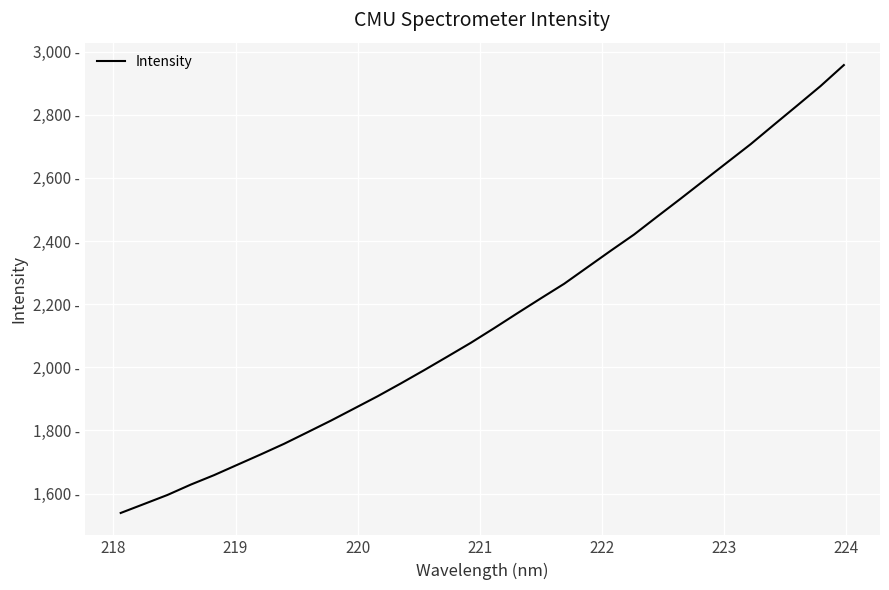

Reading left to right, extract all data points from this chart.

1538.6	1567.0	1595.6	1628.4	1658.5	1691.4	1724.1	1757.8	1794.3	1831.0	1869.5	1908.2	1949.0	1991.1	2034.2	2077.7	2124.1	2171.6	2218.5	2264.7	2317.2	2369.5	2420.8	2478.0	2534.6	2592.1	2649.6	2707.0	2768.5	2829.6	2891.1	2957.7